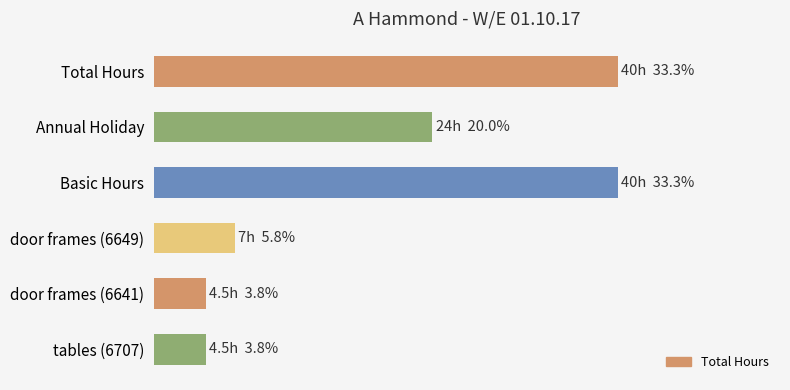

Are the bars horizontal?

Yes